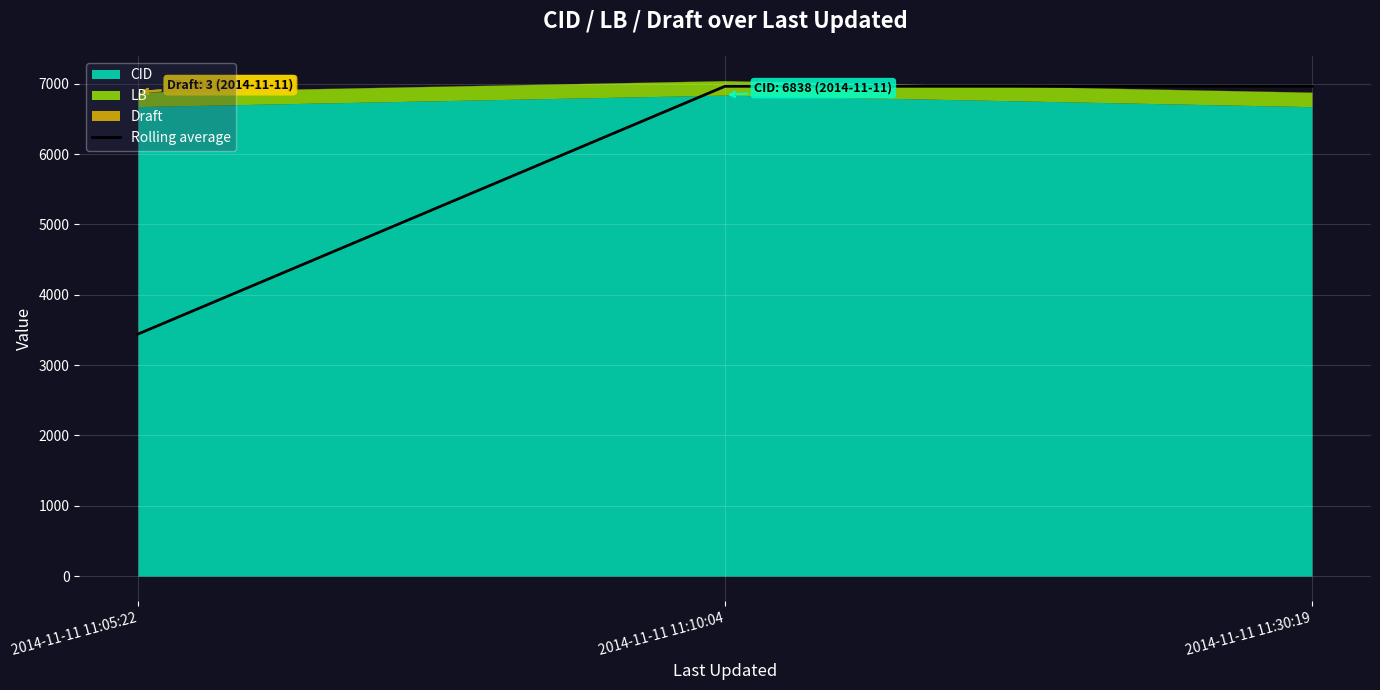

At which label does Rolling average reach its minimum?

2014-11-11 11:05:22